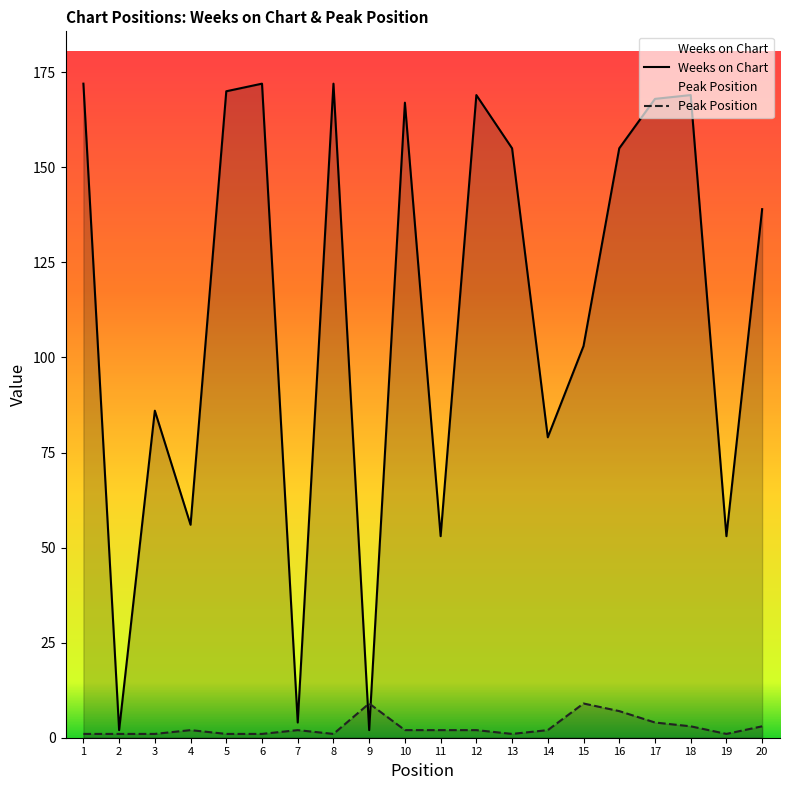

Is the value of Weeks on Chart at 4 greater than the value of Peak Position at 8?

Yes